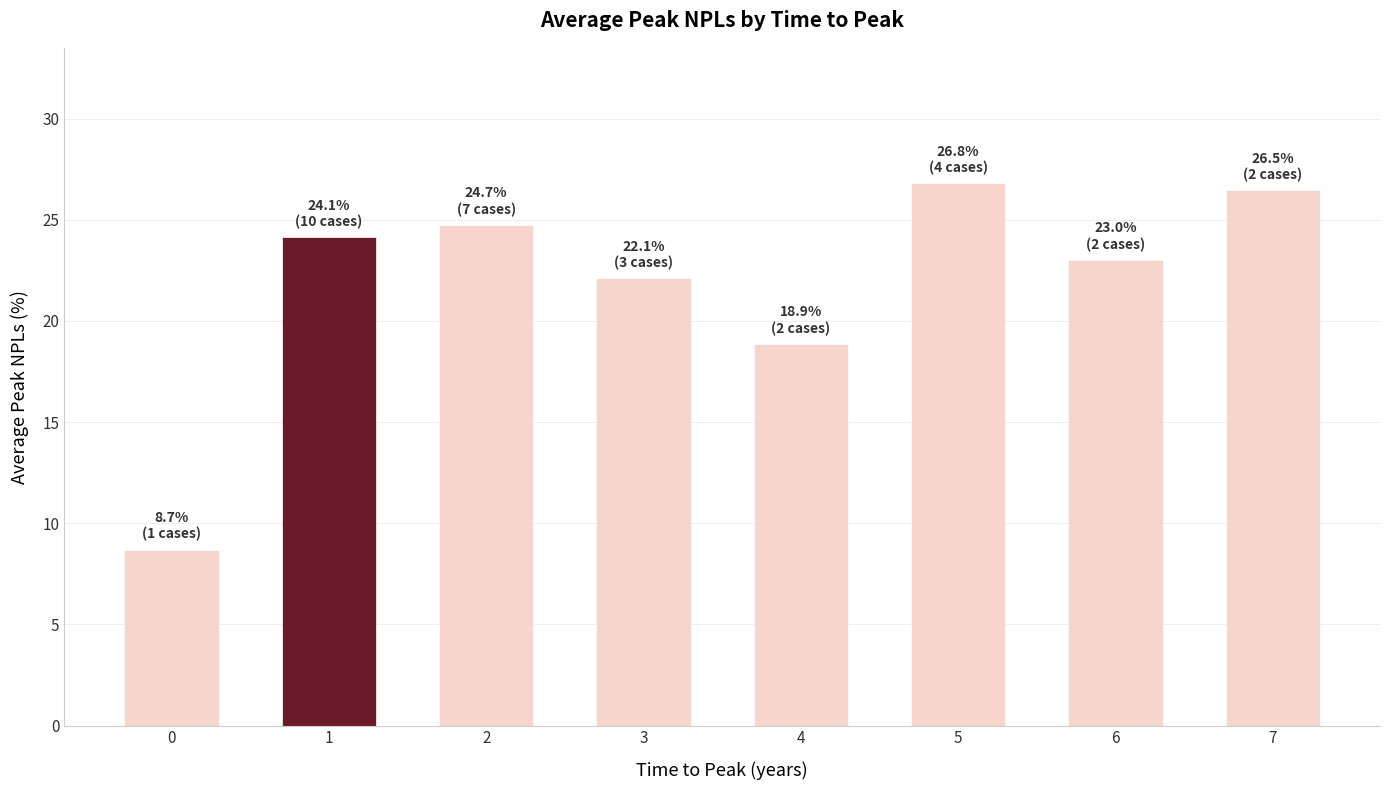

True or false: the data shows 37.5 at 1.

False